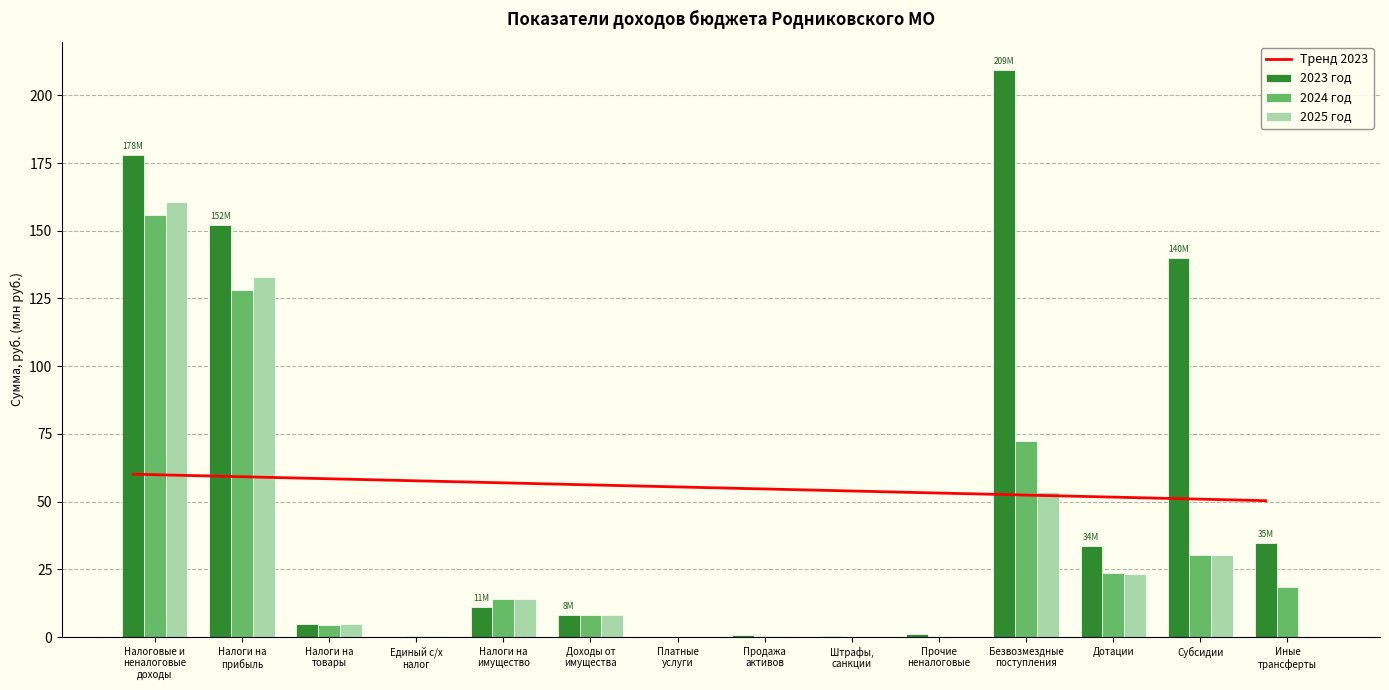

What is the highest value of the 2024 год series?

155.7